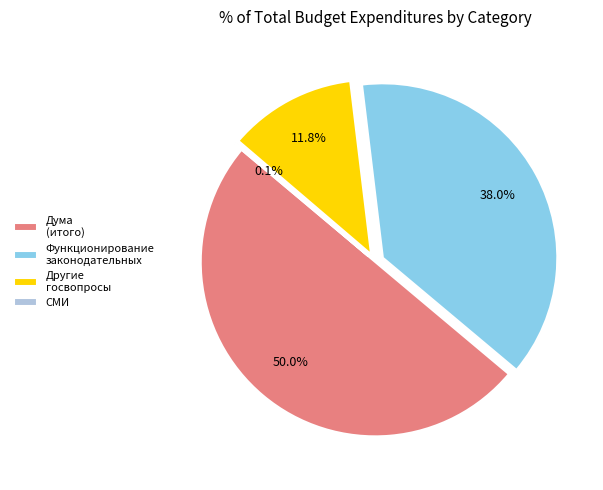

Which slice is the largest?

Дума (итого)